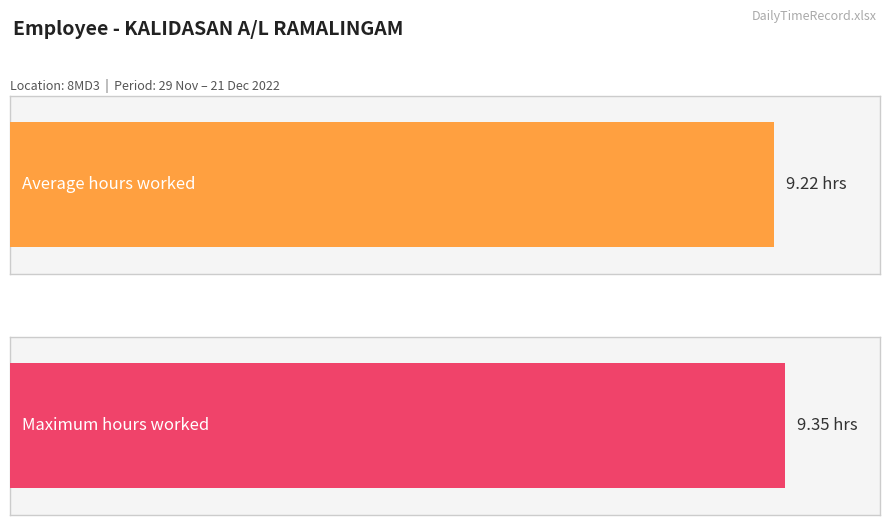

The value at 6-Tue is 5.1. True or false?

False